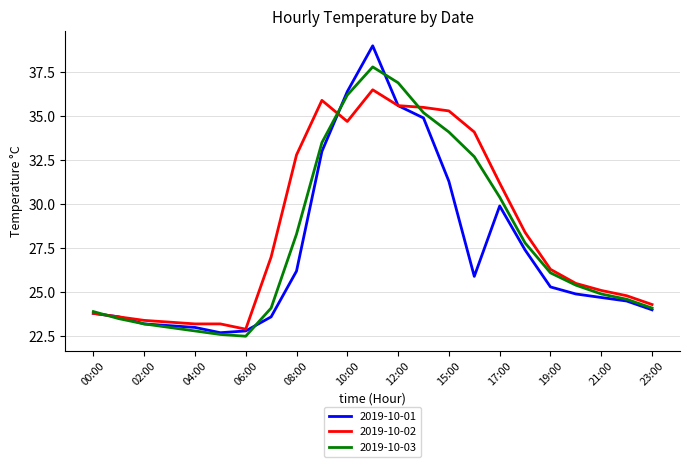

Rank the series by their maximum value, from lowest to highest.

2019-10-02, 2019-10-03, 2019-10-01